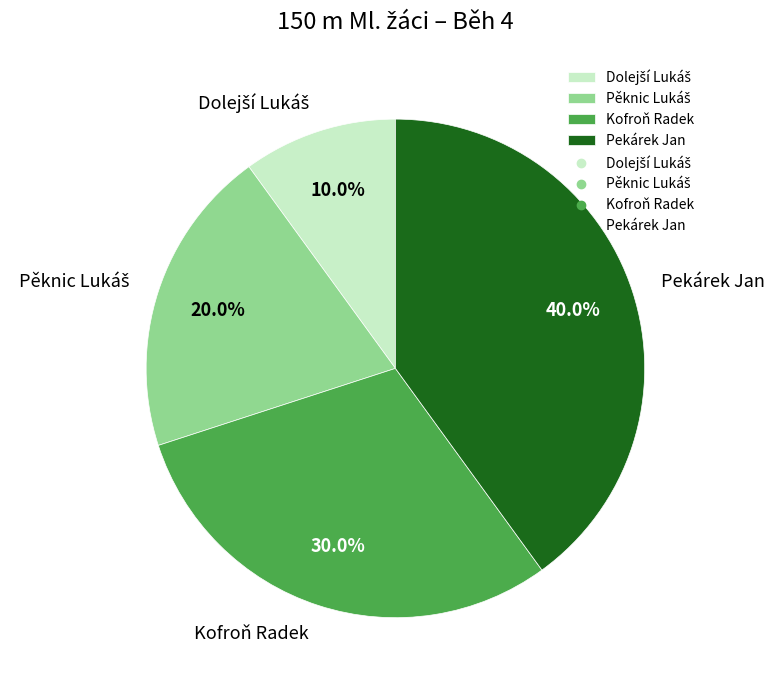

What is the largest slice in the pie chart?

Pekárek Jan